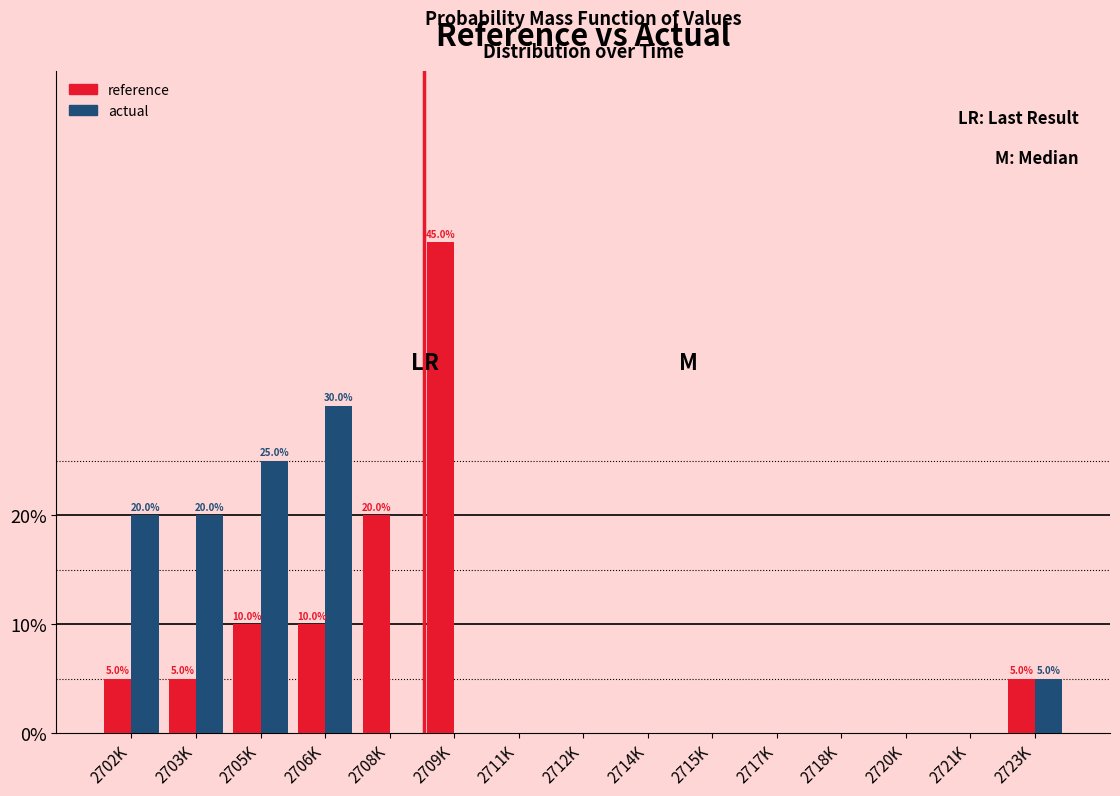

Reading left to right, transcribe all the data shown in this chart.

reference: 2702K=5	2703K=5	2705K=10	2706K=10	2708K=20	2709K=45	2711K=0	2712K=0	2714K=0	2715K=0	2717K=0	2718K=0	2720K=0	2721K=0	2723K=5
actual: 2702K=20	2703K=20	2705K=25	2706K=30	2708K=0	2709K=0	2711K=0	2712K=0	2714K=0	2715K=0	2717K=0	2718K=0	2720K=0	2721K=0	2723K=5